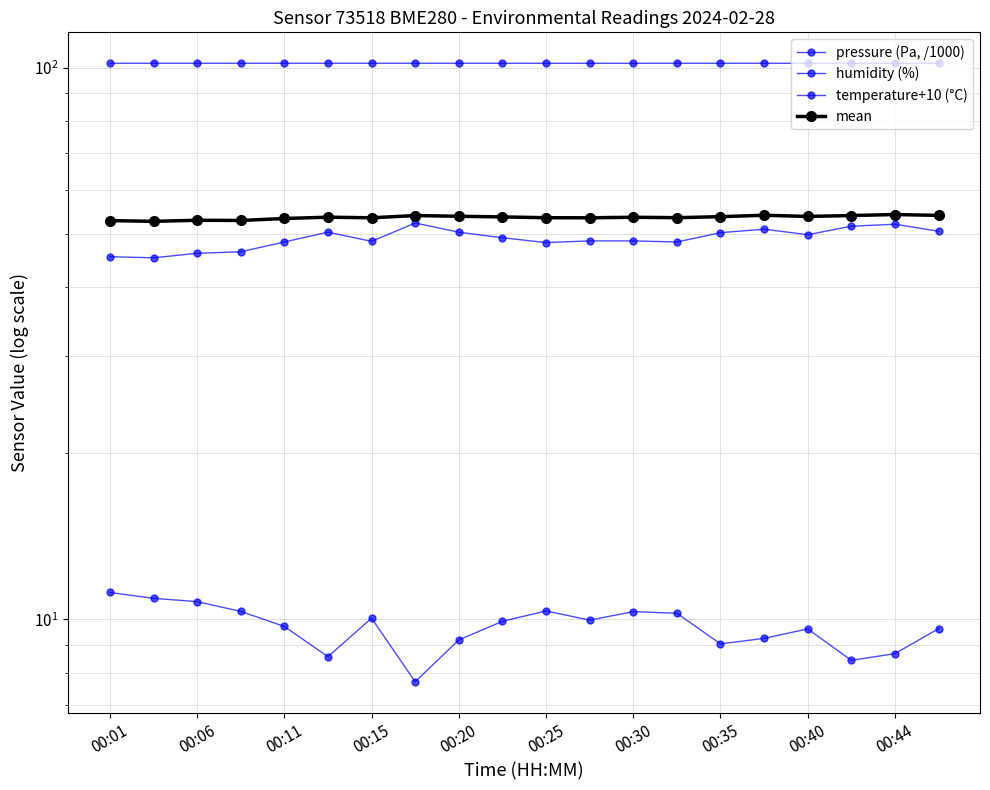

Rank the series by their maximum value, from highest to lowest.

pressure (Pa, /1000), mean, humidity (%), temperature+10 (°C)